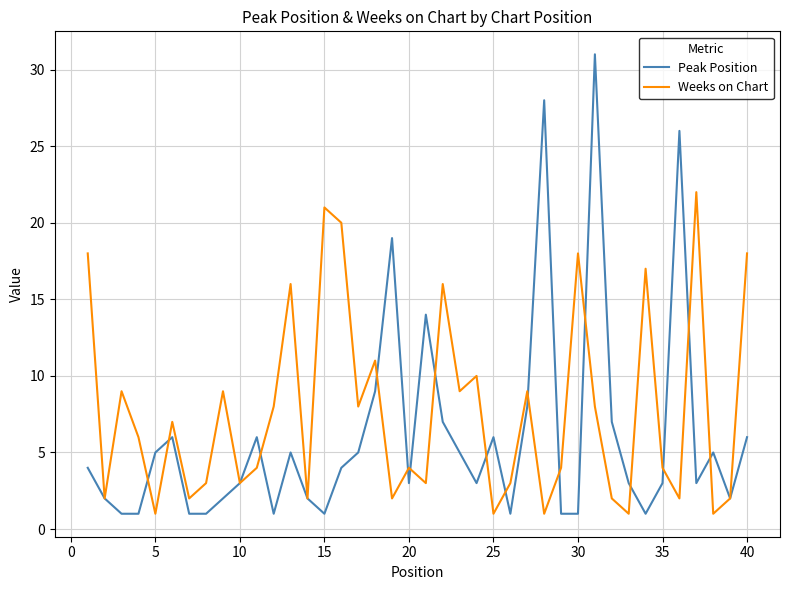

Reading left to right, list all the values displayed in this chart.

Peak Position: 4	2	1	1	5	6	1	1	2	3	6	1	5	2	1	4	5	9	19	3	14	7	5	3	6	1	8	28	1	1	31	7	3	1	3	26	3	5	2	6
Weeks on Chart: 18	2	9	6	1	7	2	3	9	3	4	8	16	2	21	20	8	11	2	4	3	16	9	10	1	3	9	1	4	18	8	2	1	17	4	2	22	1	2	18